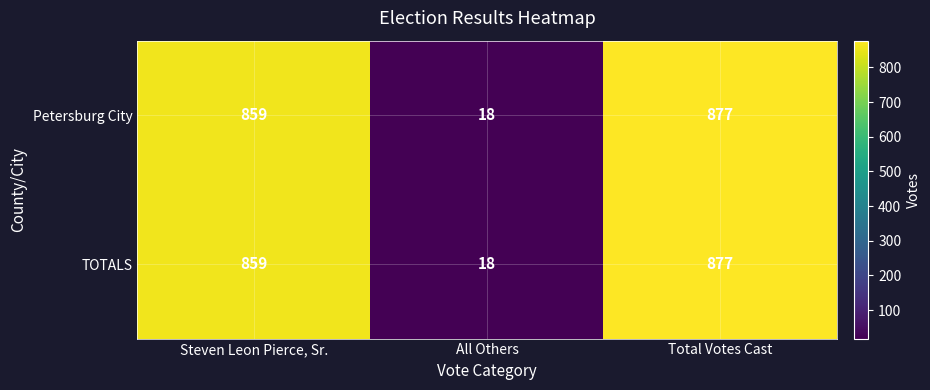

What is the total value across all series at Steven Leon Pierce, Sr.?

1718